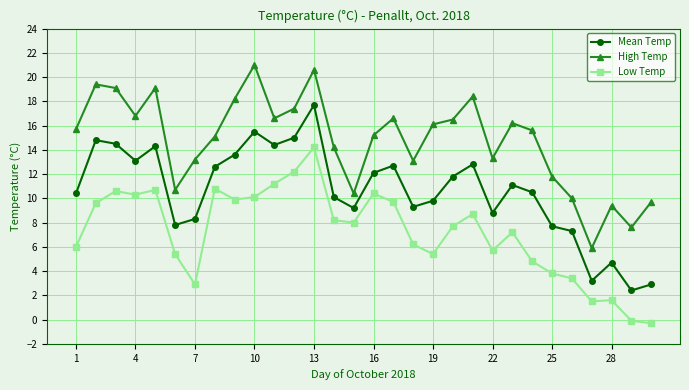

Count the number of categories in the chart.

30